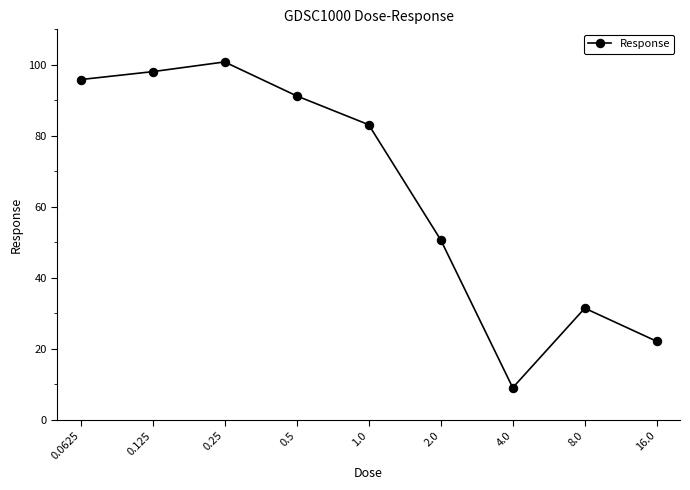

What is the difference between the maximum and minimum values?

91.8